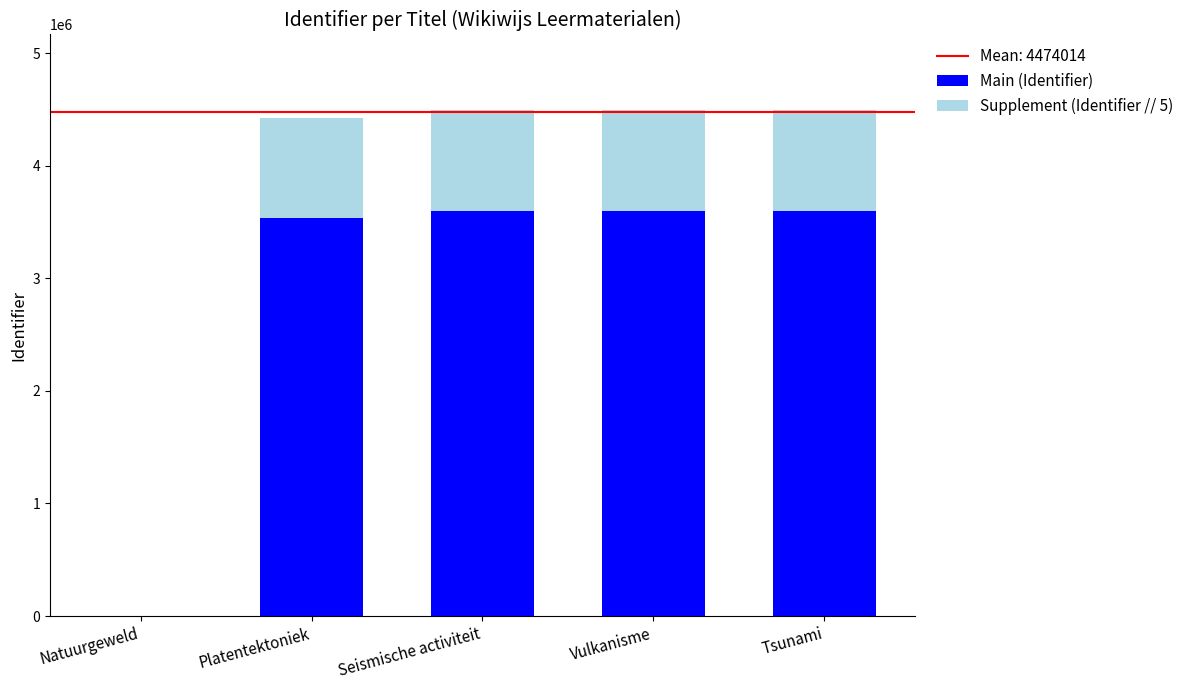

How many categories are shown in the chart?

5